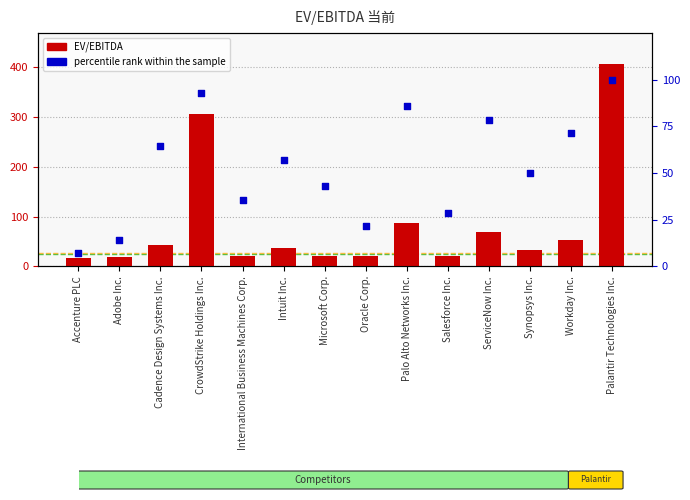

At how many categories does at least one series exceed 257?

2